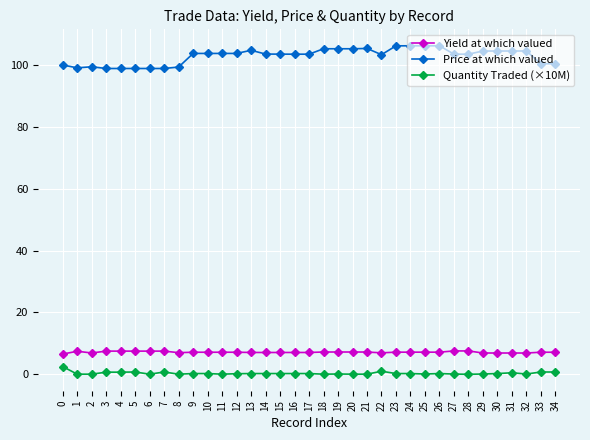

True or false: Quantity Traded (×10M) and Yield at which valued cross at least once.

False